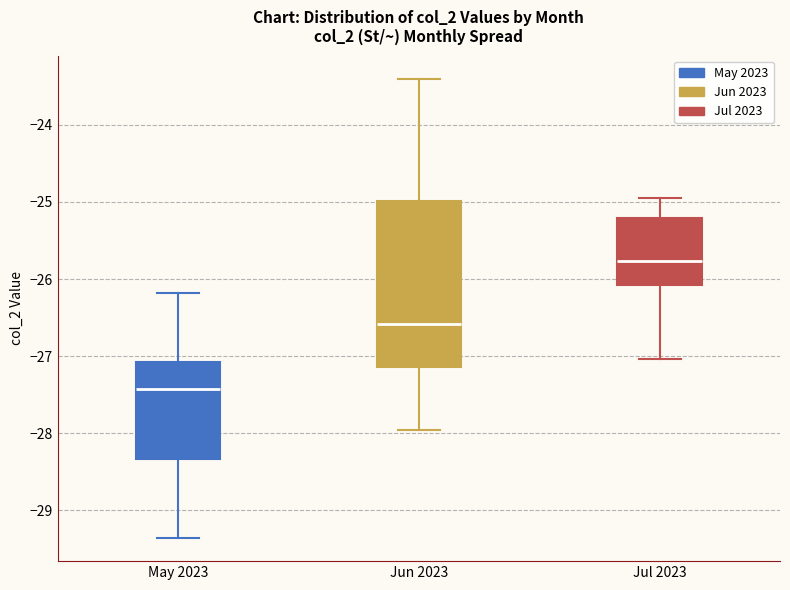

Which box's median line is the lowest?

May 2023